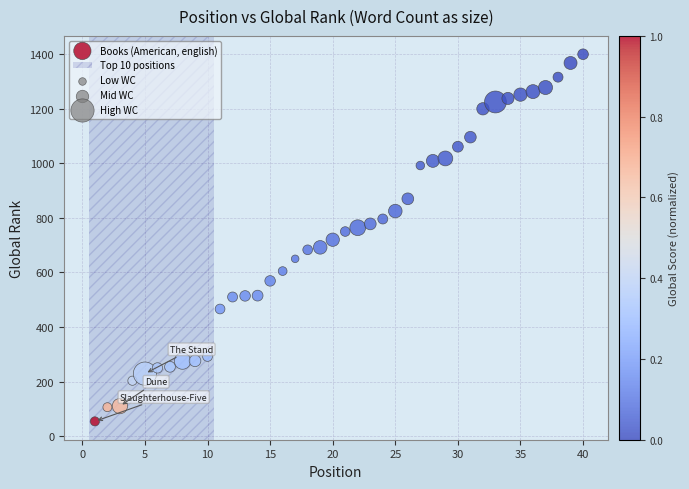

What is the range of Y values (max minus min)?

1346